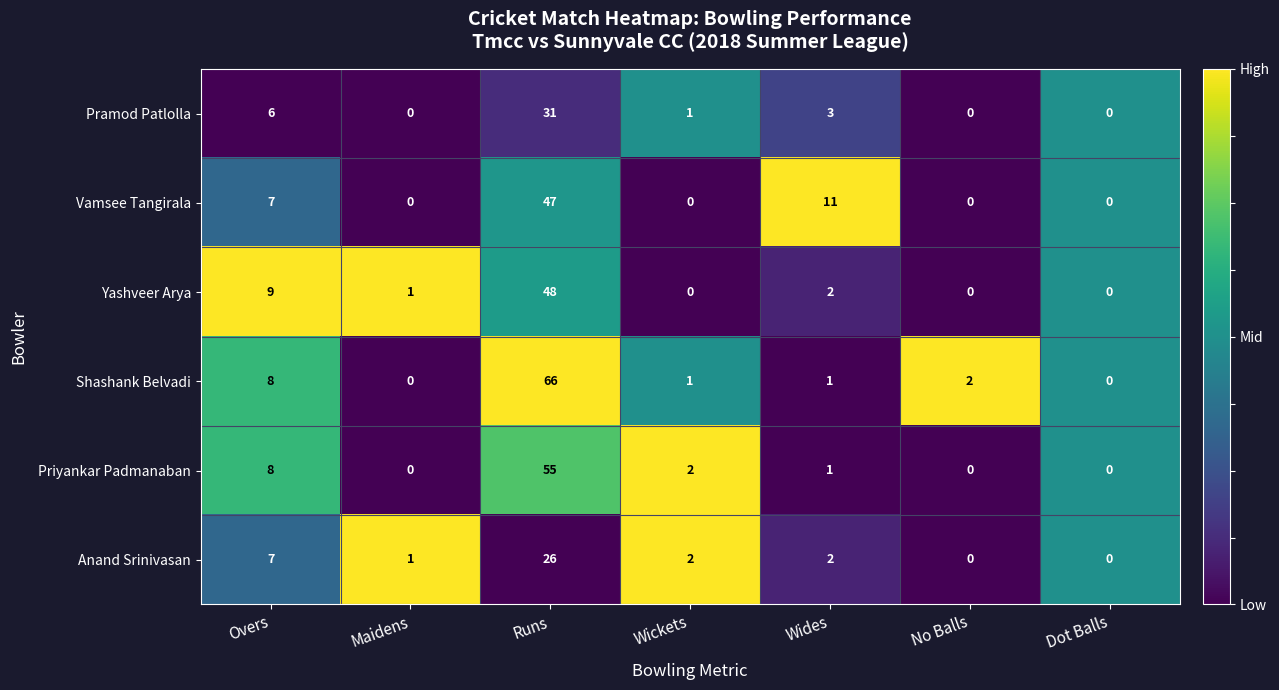

What is the maximum value shown in the chart?

66